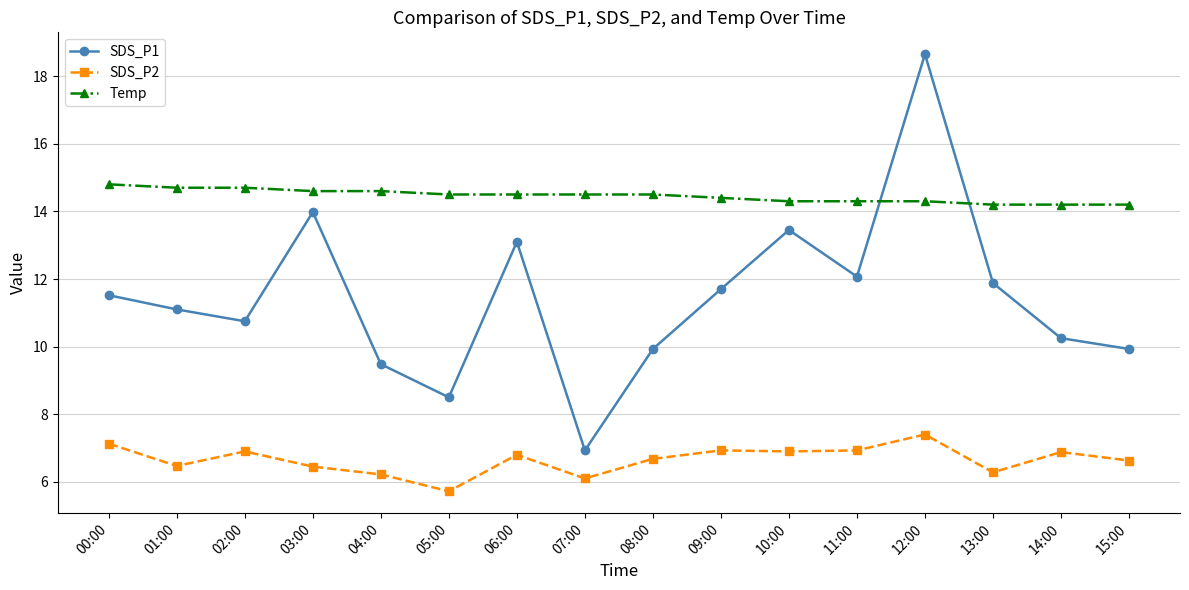

True or false: SDS_P2 and Temp intersect in this chart.

False